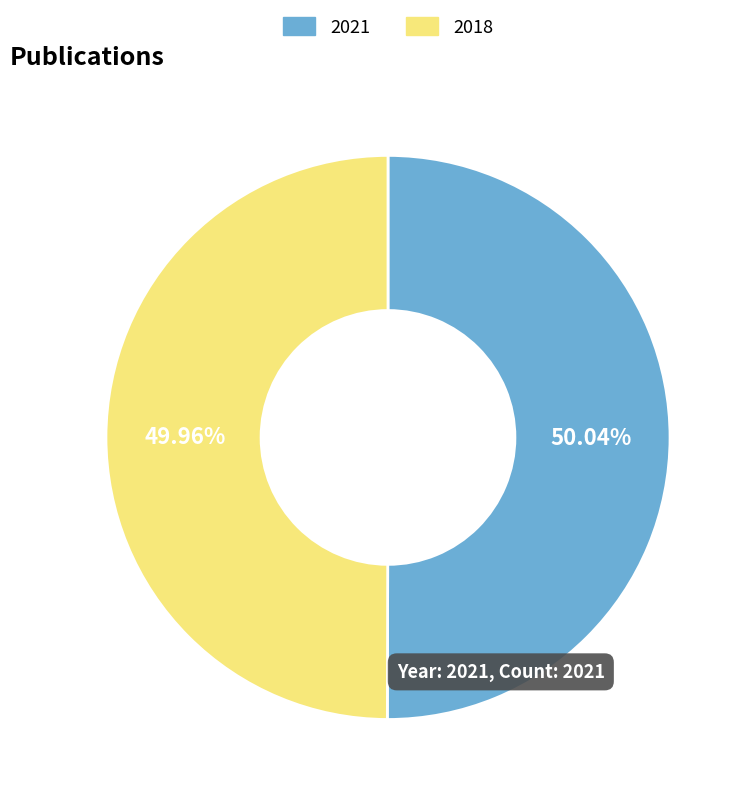

Is there a majority slice in this chart?

Yes